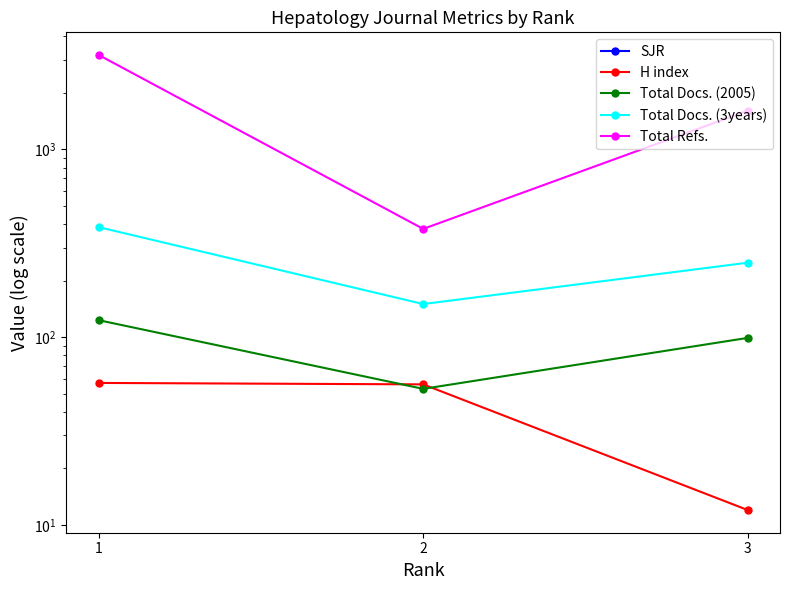

Reading right to left, what are all the values shown in this chart?

SJR: 3=0	2=0	1=0
H index: 3=12	2=56	1=57
Total Docs. (2005): 3=99	2=53	1=123
Total Docs. (3years): 3=249	2=150	1=385
Total Refs.: 3=1605	2=377	1=3178